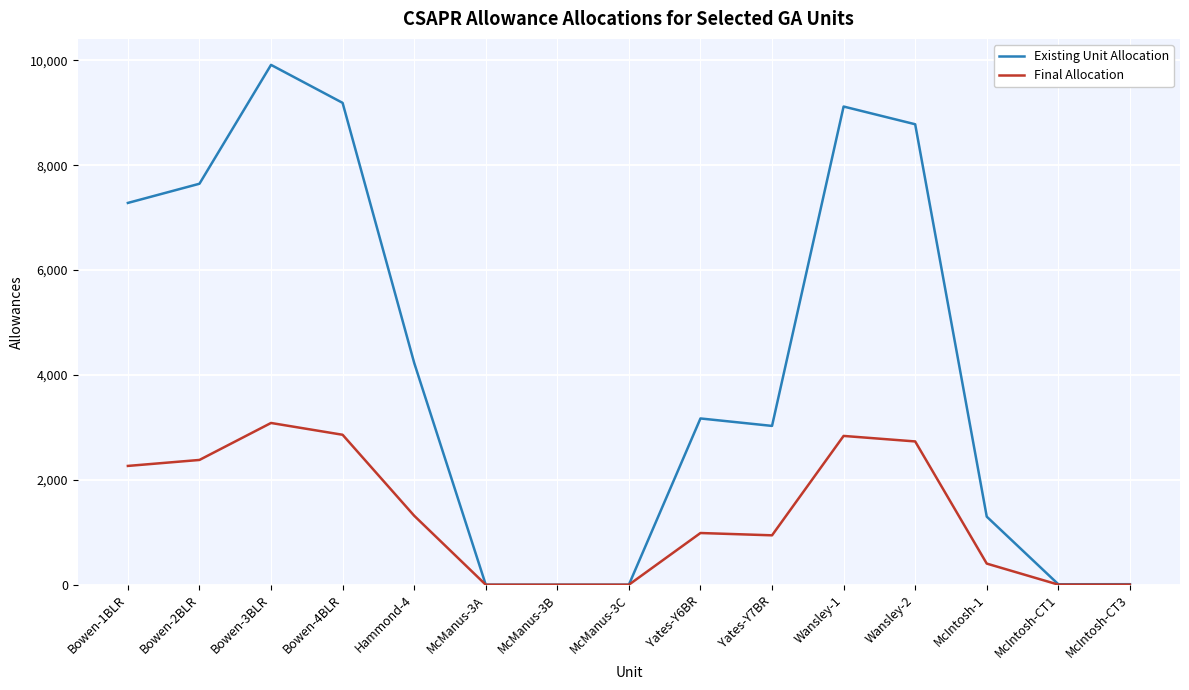

The value of Existing Unit Allocation at Yates-Y6BR is 3171. True or false?

True